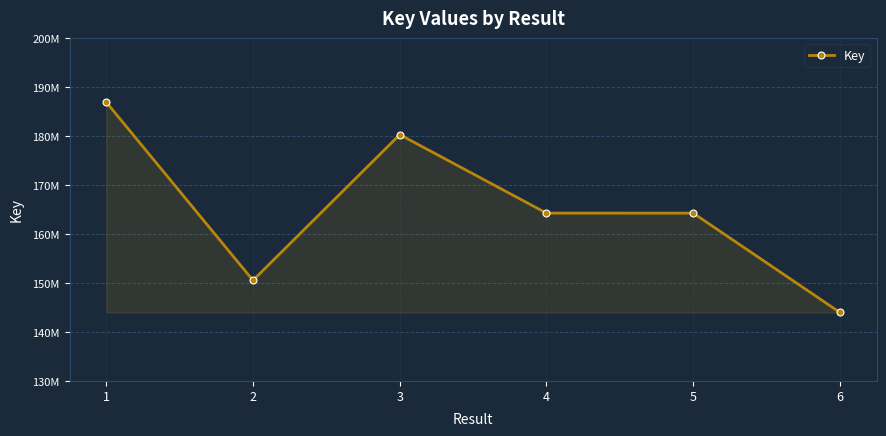

Is this an area chart (filled region under the line)?

Yes